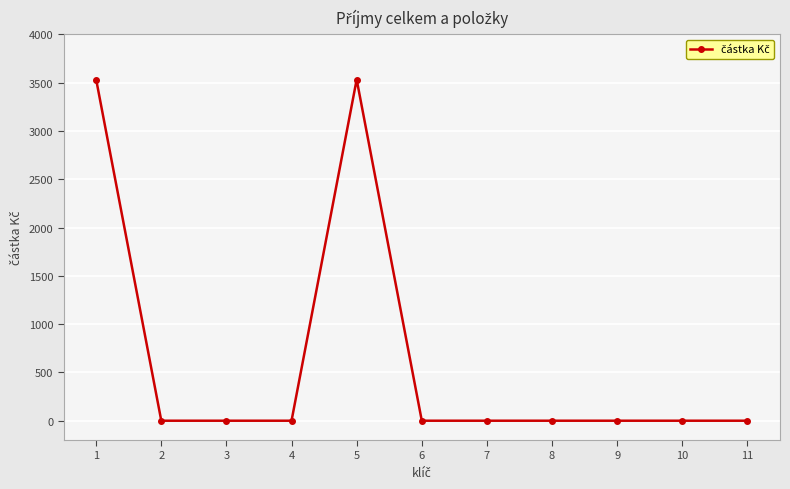

What is the change in value from 5 to 10?

-3533